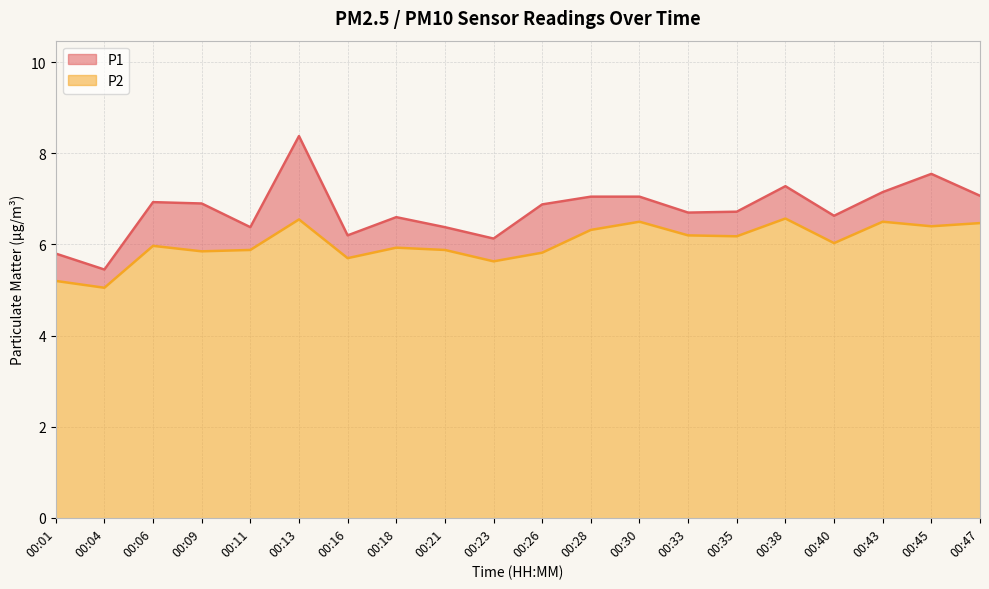

Where does the P2 series first go above 6?

00:13